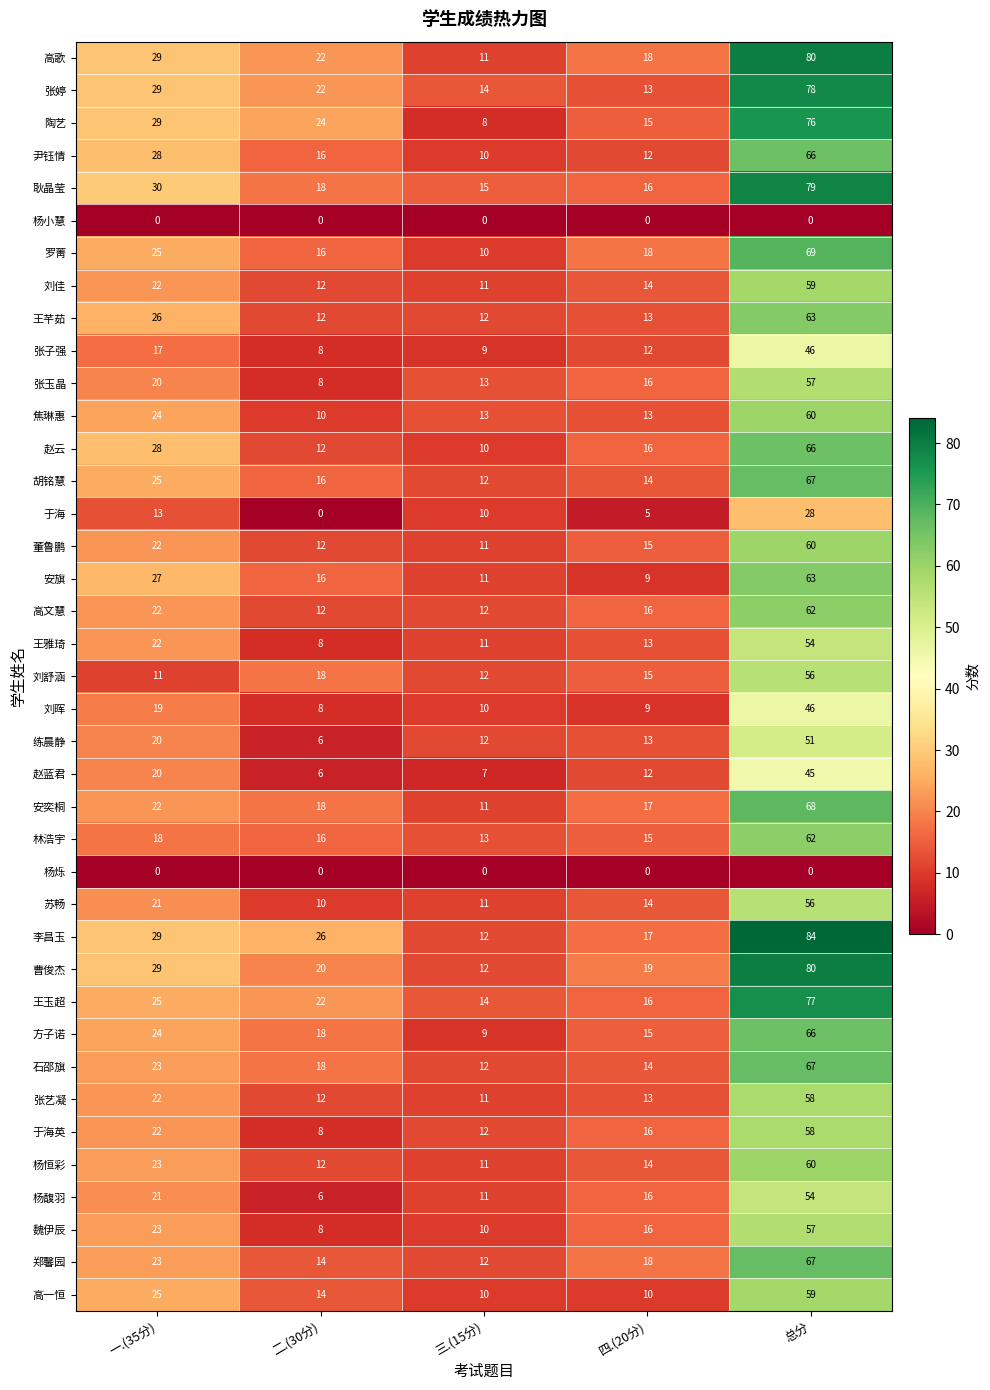

Which category has the highest value in the 石邵旗 series?

总分